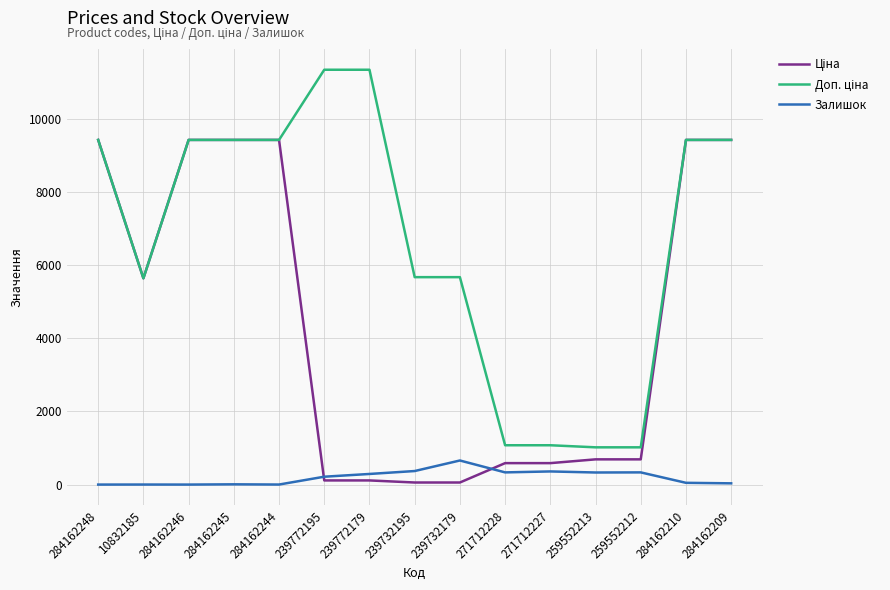

What is the maximum value shown in the chart?

11334.0